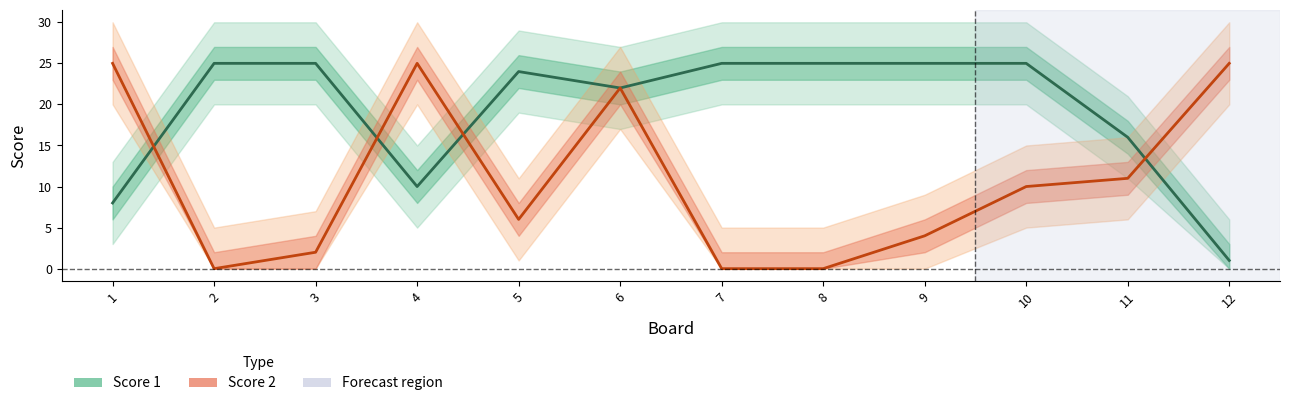

Reading left to right, list all the values displayed in this chart.

Score 1: 1=8	2=25	3=25	4=10	5=24	6=22	7=25	8=25	9=25	10=25	11=16	12=1
Score 2: 1=25	2=0	3=2	4=25	5=6	6=22	7=0	8=0	9=4	10=10	11=11	12=25